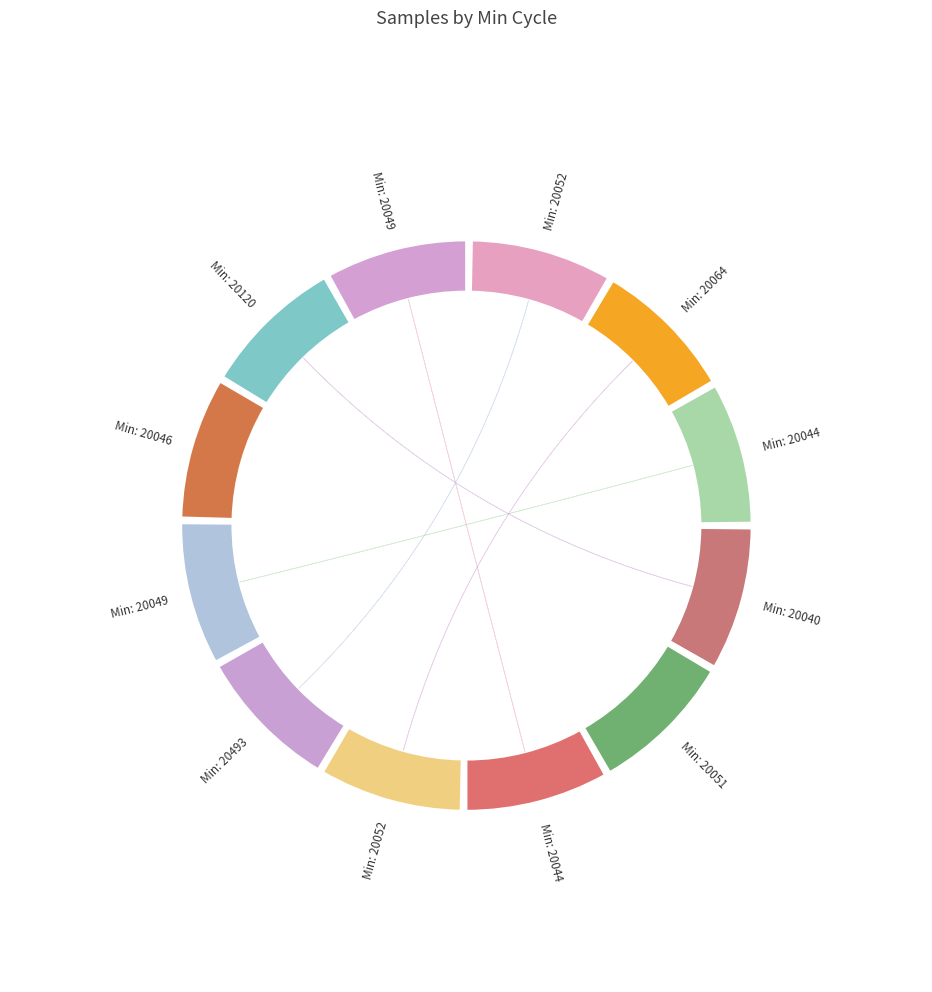

Combined, what portion of the pie is 20493 and 20120?

16.7%